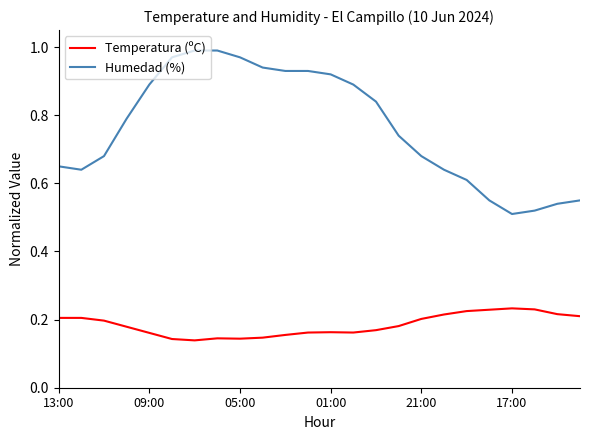

List the series in order of their peak value, lowest first.

Temperatura (ºC), Humedad (%)